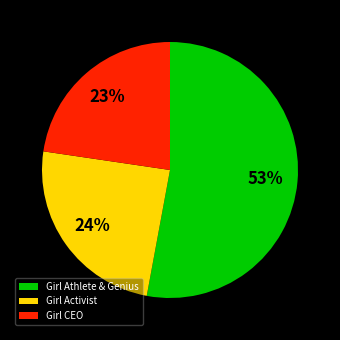

To the nearest percent, what is the average slice percentage?

33%